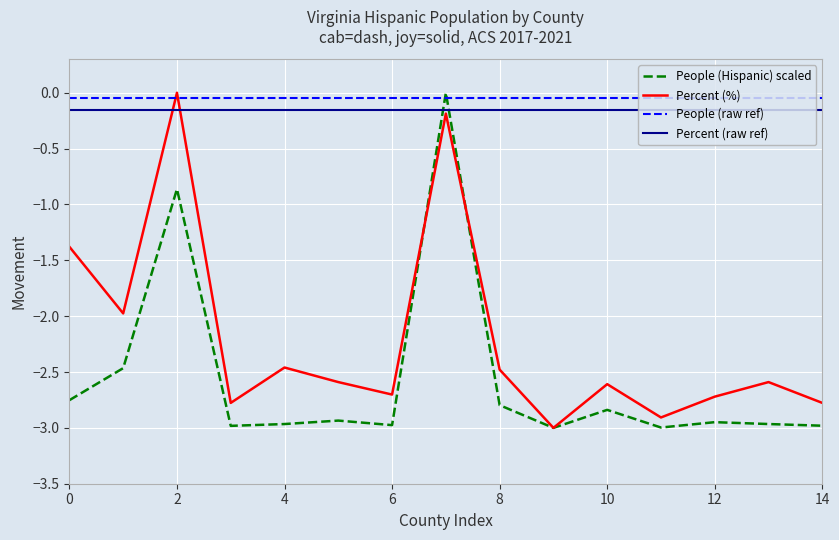

What is the lowest value of the People (Hispanic) scaled series?

-3.0